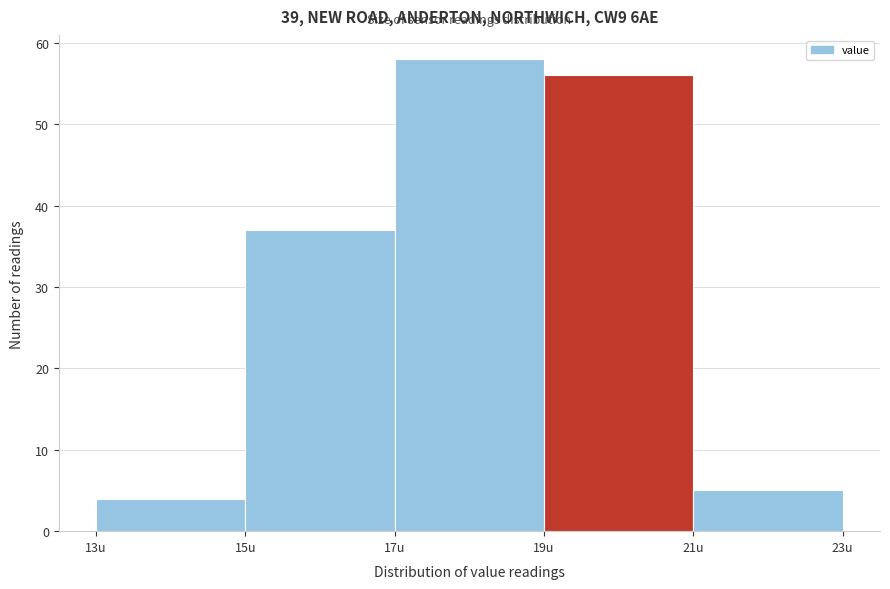

What is the height of the bar covering 19 to 21 on the x-axis? The values are not printed on the chart, so give them approximately, as read against the axis.

56